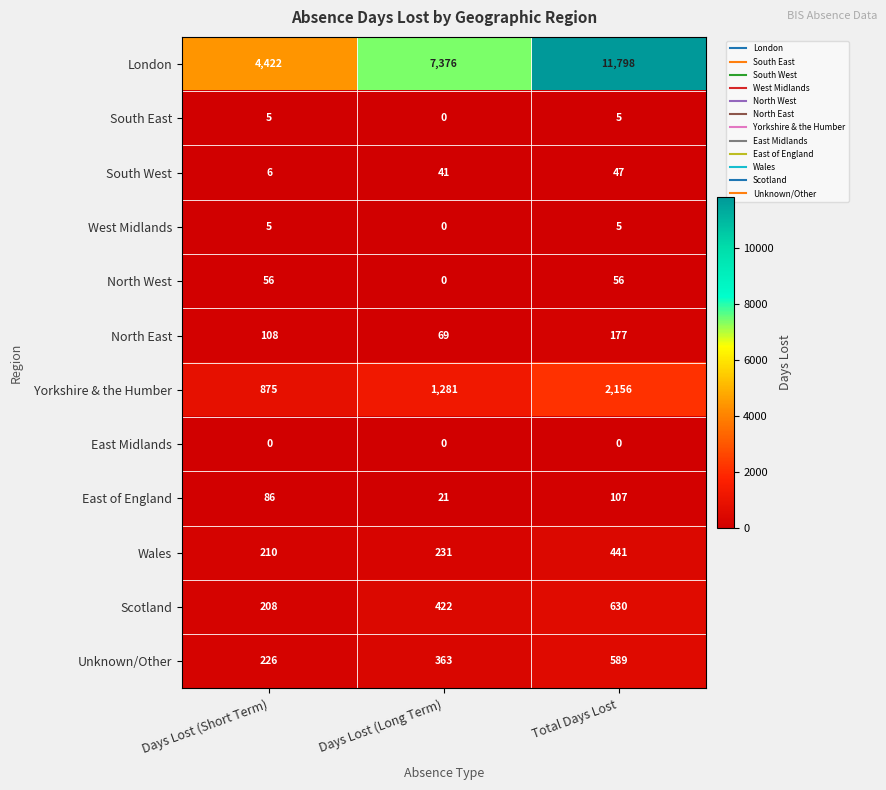

List the labels in order of Wales value, largest first.

Total Days Lost, Days Lost (Long Term), Days Lost (Short Term)